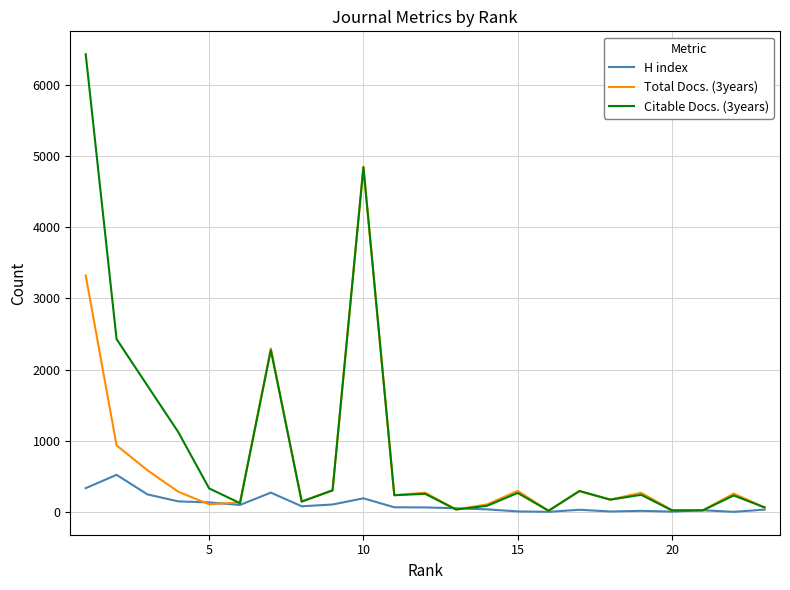

Which series has the largest total across all categories?

Citable Docs. (3years)